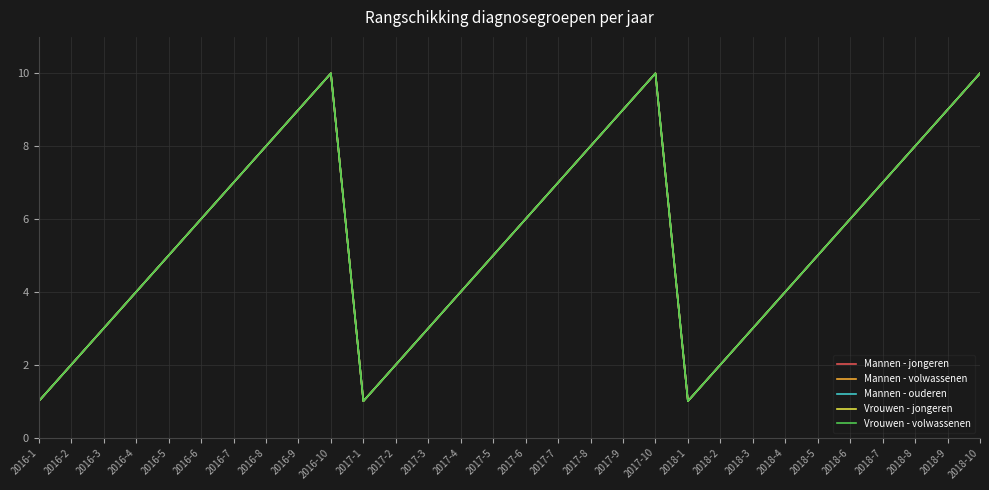

Does the chart display data point markers on the line(s)?

No